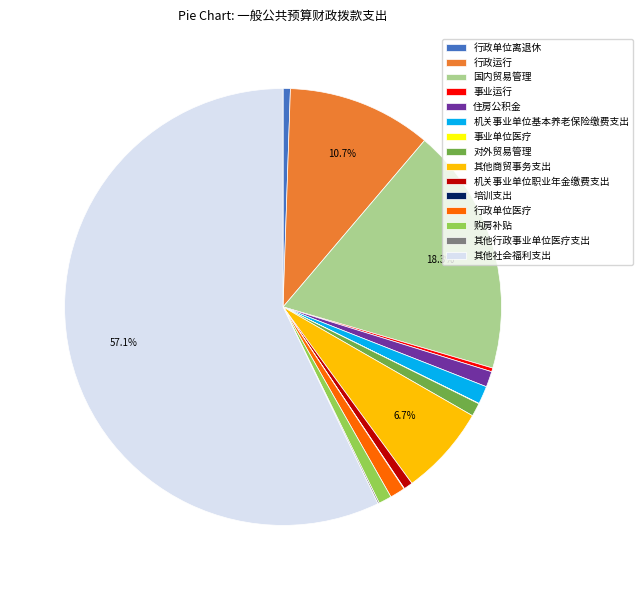

Is it true that 其他商贸事务支出 is 20% of the pie?

False